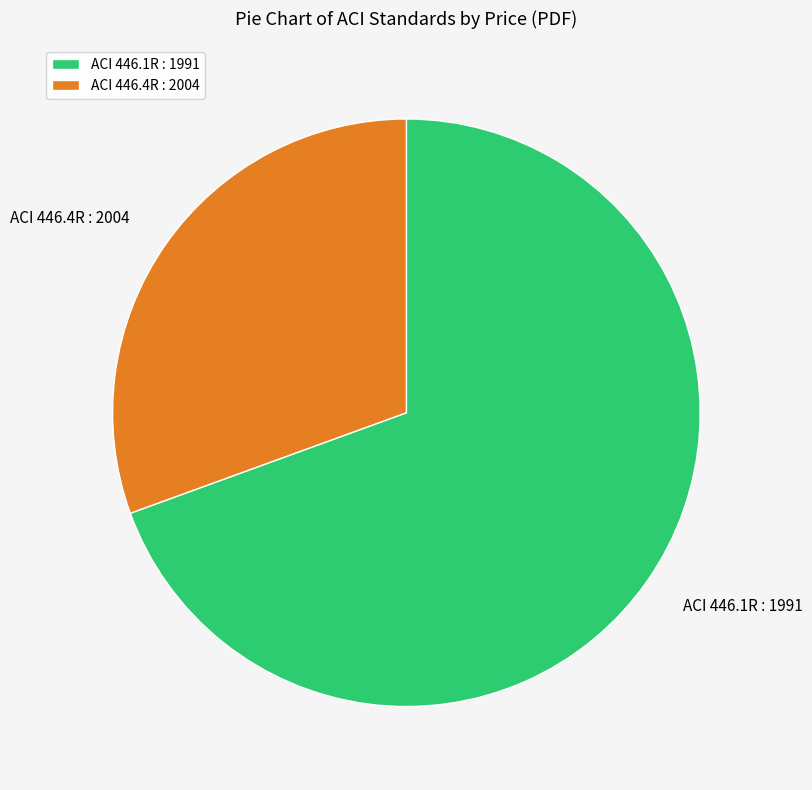

How many segments does this pie chart have?

2